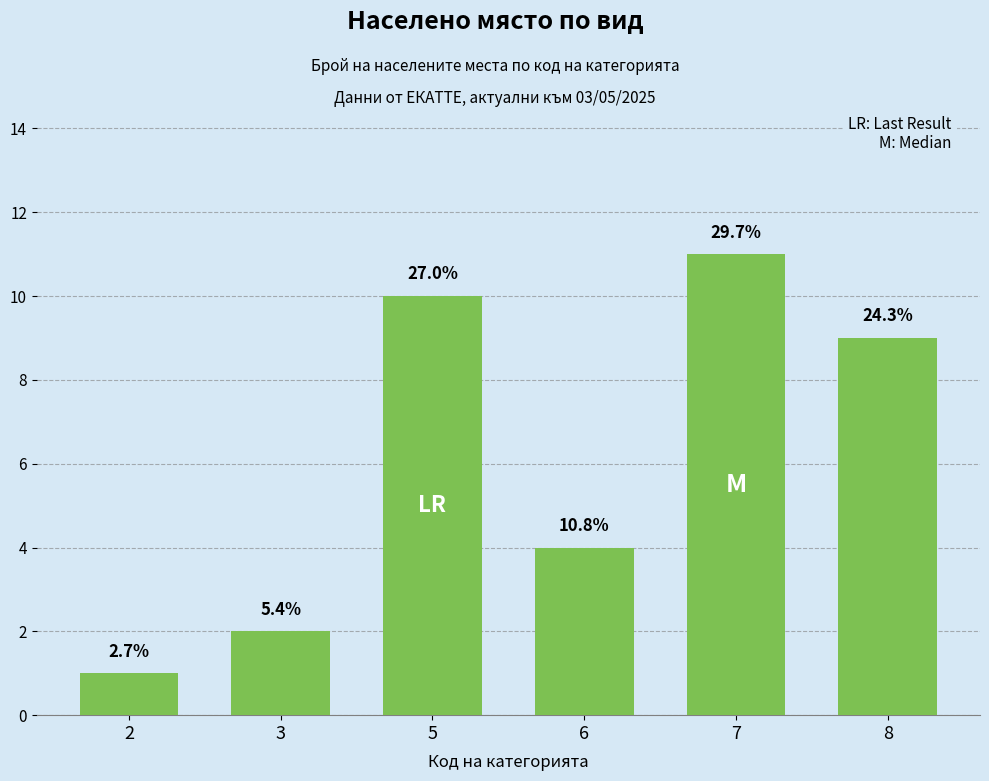

Between 8 and 7, which is larger?

7